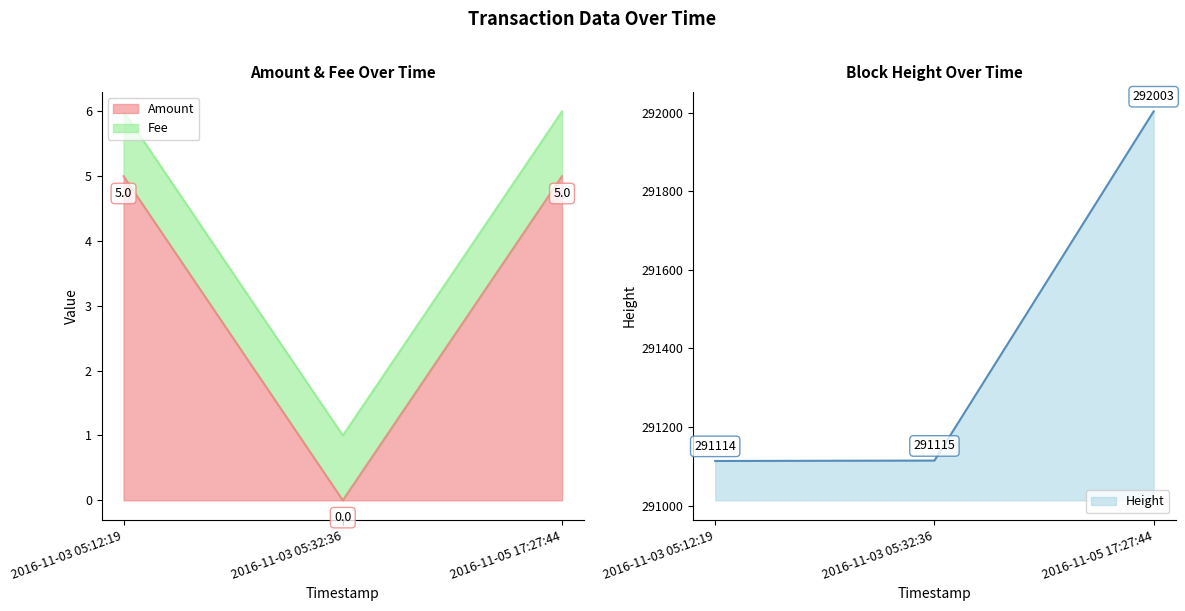

Is it true that Amount equals 5 at 2016-11-05 17:27:44?

True